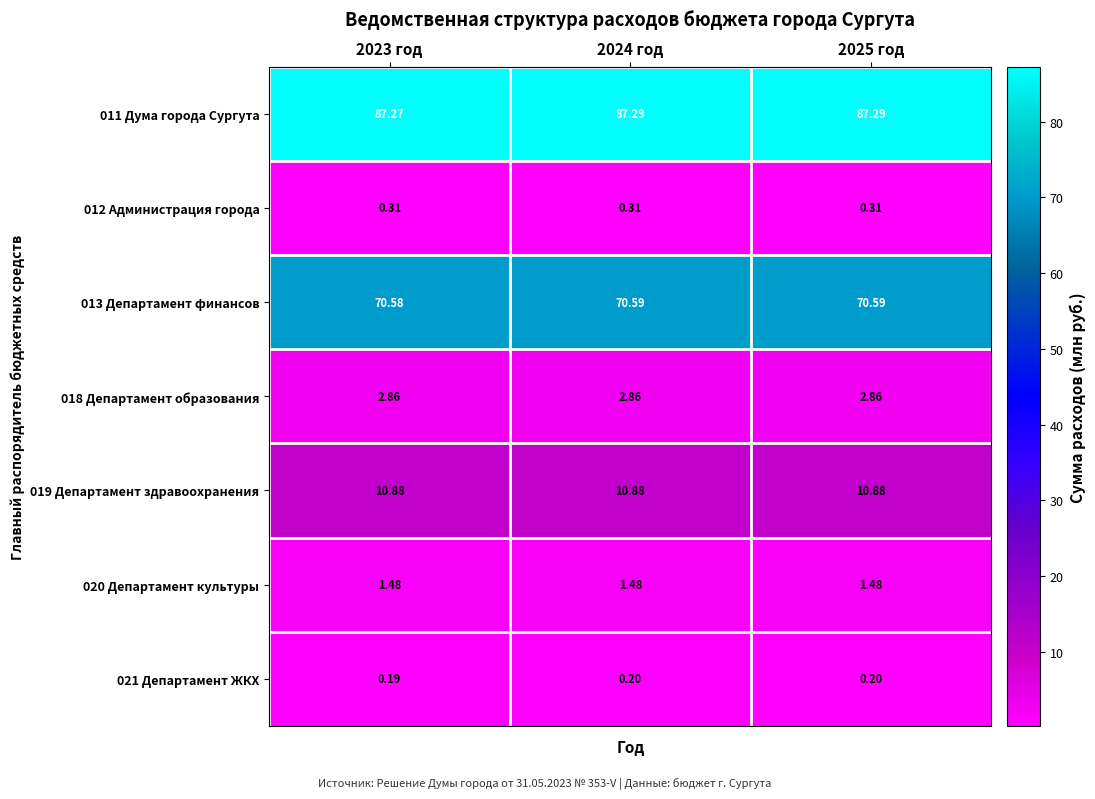

Is the value of 019 Департамент здравоохранения at 2025 год greater than the value of 018 Департамент образования at 2024 год?

Yes